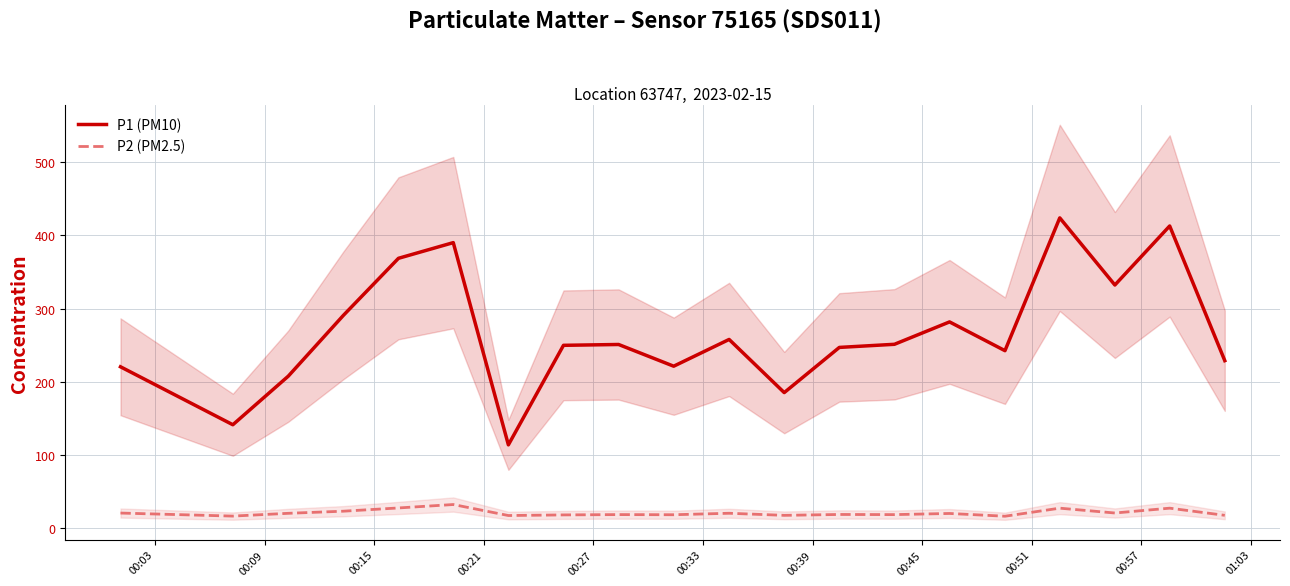

What is the maximum value for P1 (PM10)?

423.7